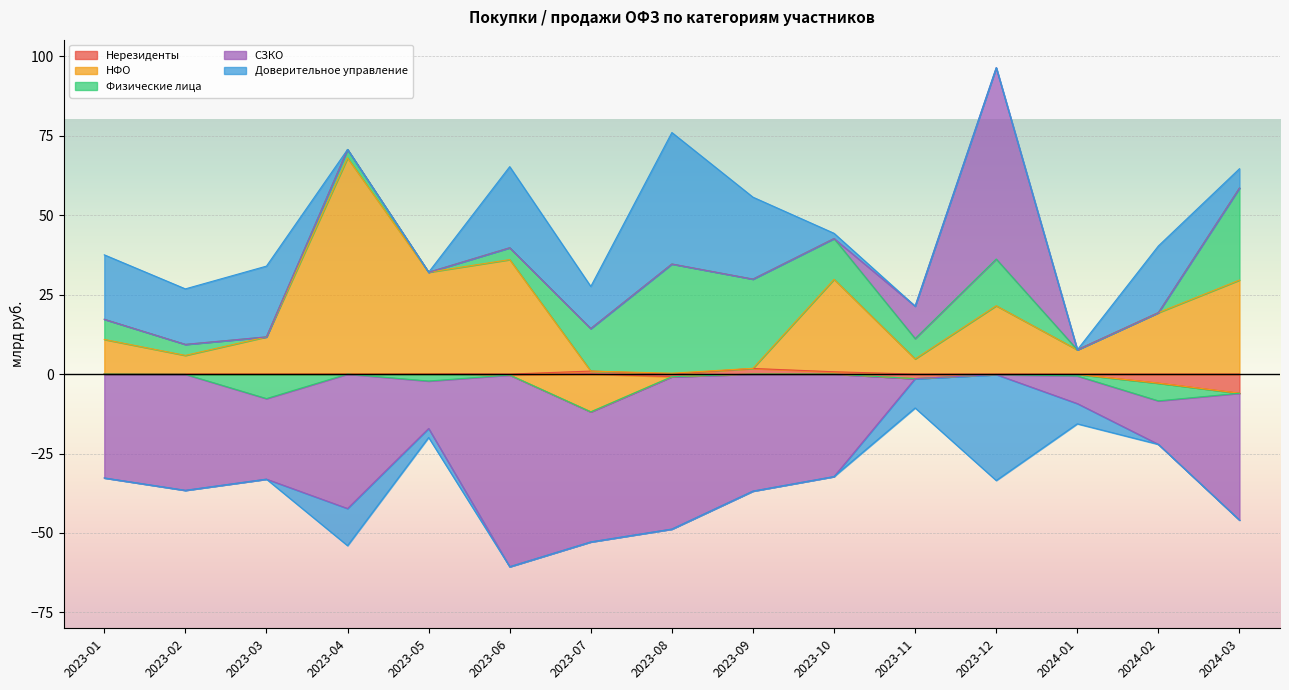

Between which two adjacent categories do НФО and СЗКО first intersect?

2023-10 and 2023-11